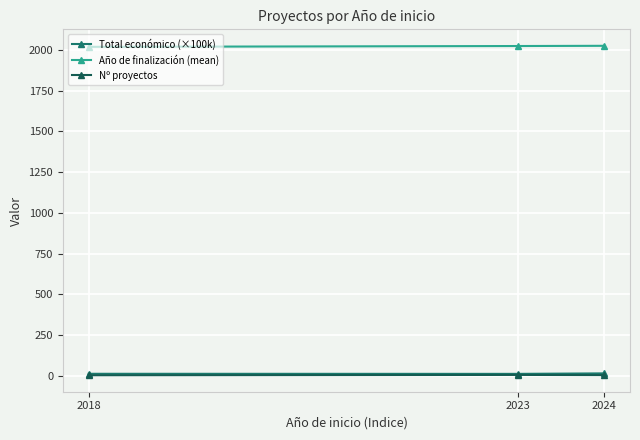

What is the difference between the second highest and minimum values in the Total económico (×100k) series?

0.5